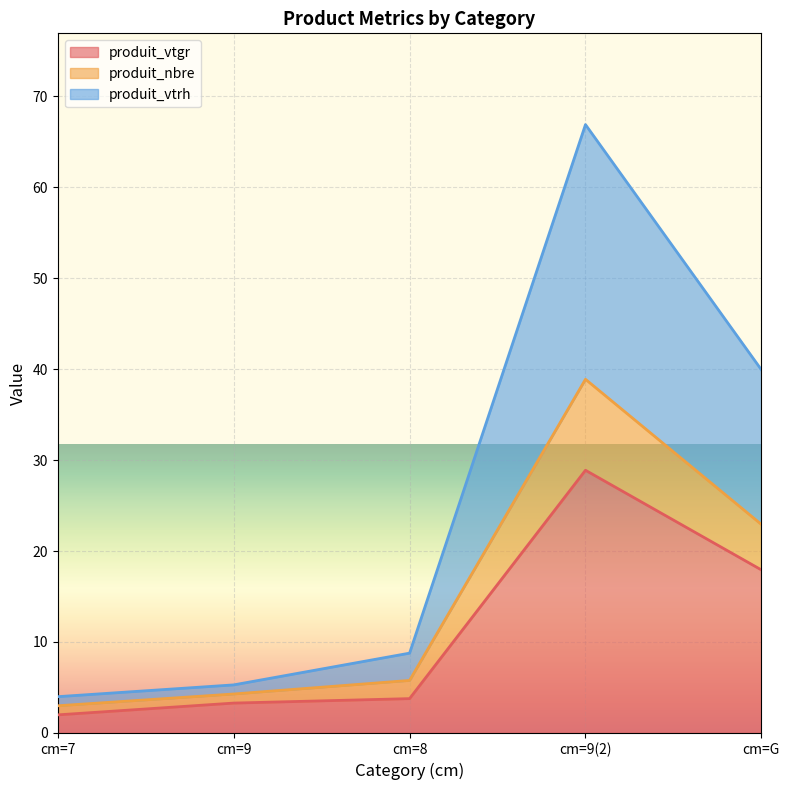

How many lines are shown in the chart?

3